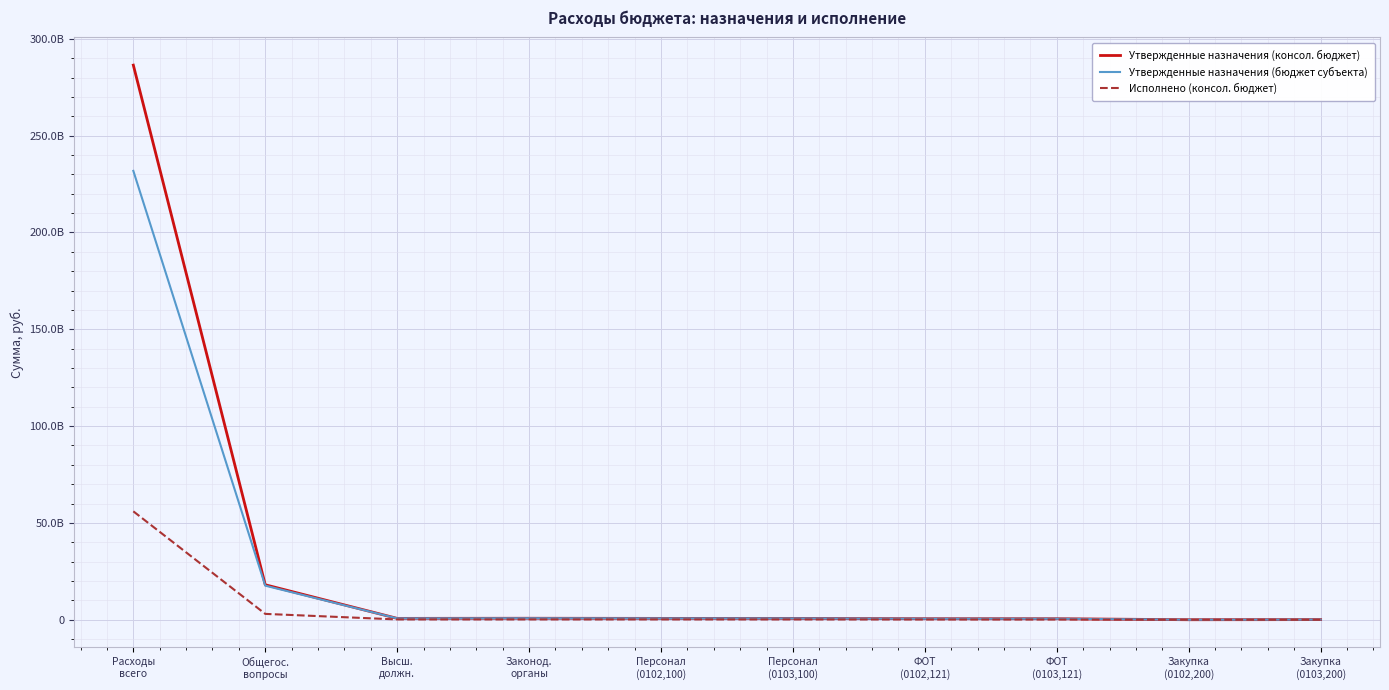

Is the value of Утвержденные назначения (консол. бюджет) at ФОТ
(0103,121) greater than the value of Исполнено (консол. бюджет) at Закупка
(0103,200)?

Yes